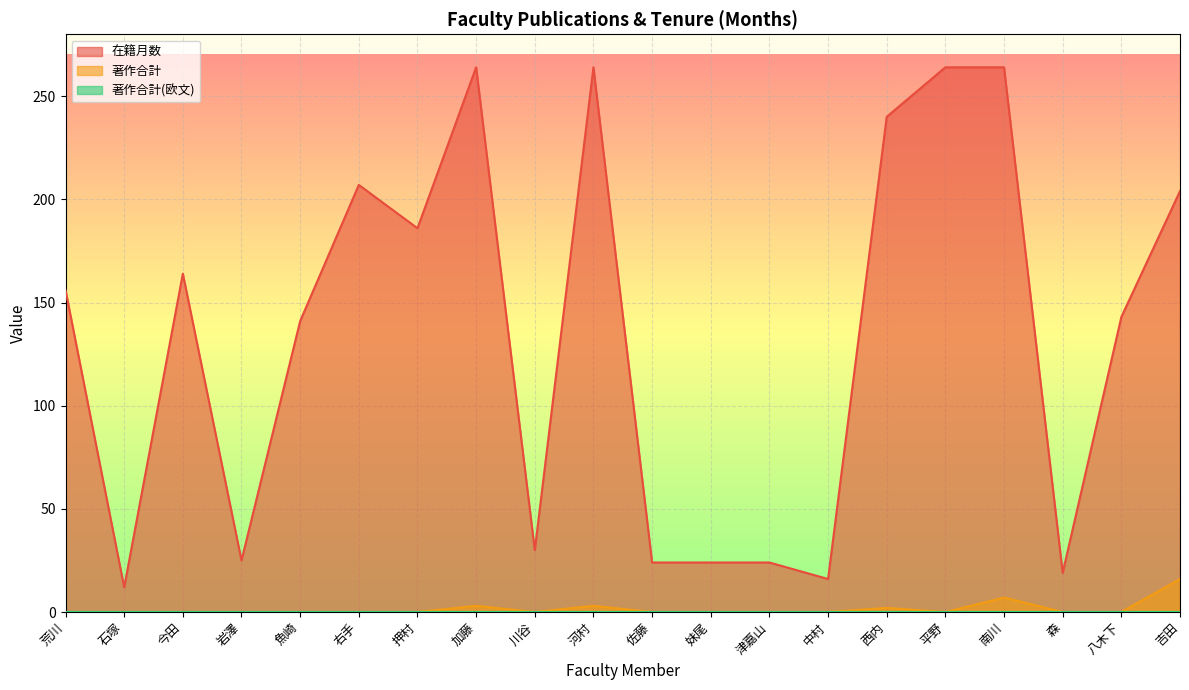

What is the label of the 7th point from the right?

中村